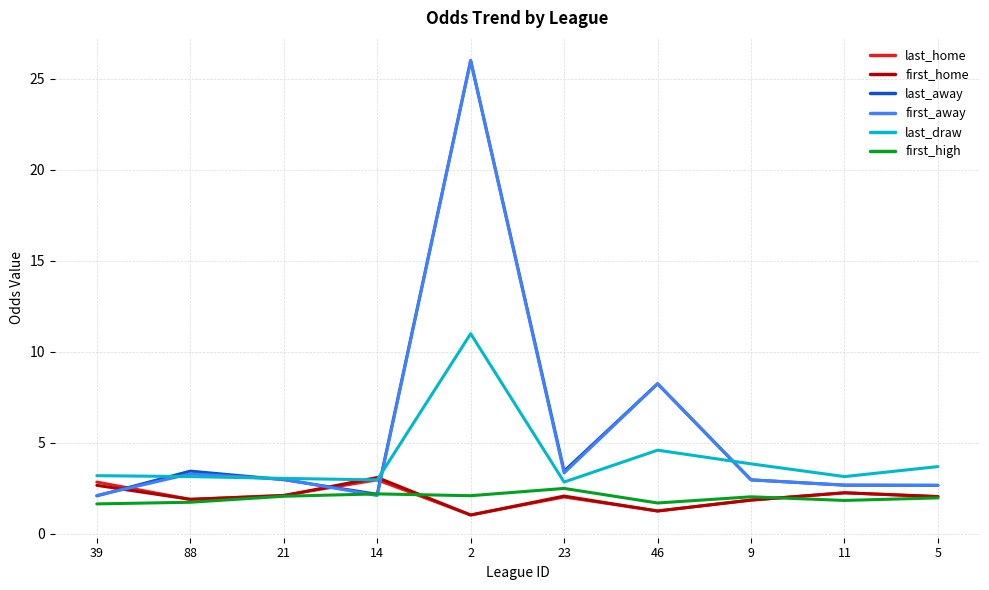

What position from the left is 9?

8